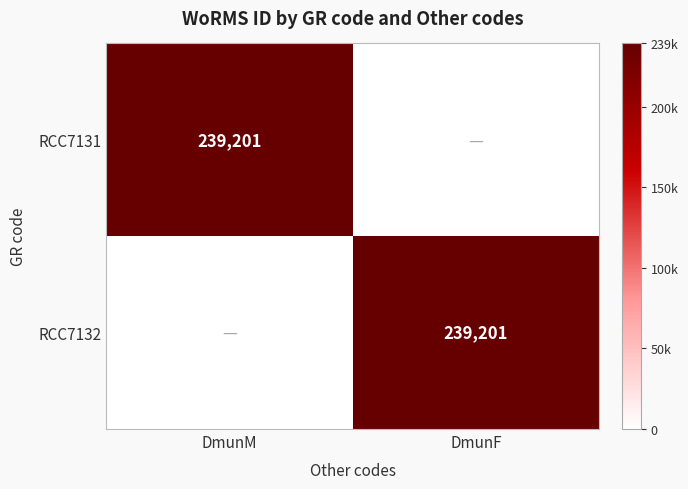

Which has a higher value, DmunF or DmunM?

DmunM